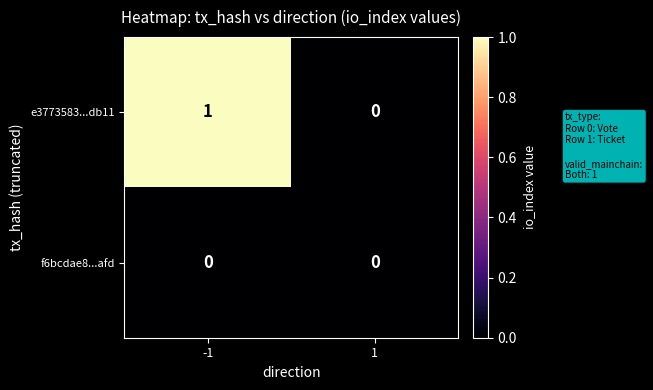

Is the value of e3773583...db11 at -1 greater than the value of f6bcdae8...afd at -1?

Yes